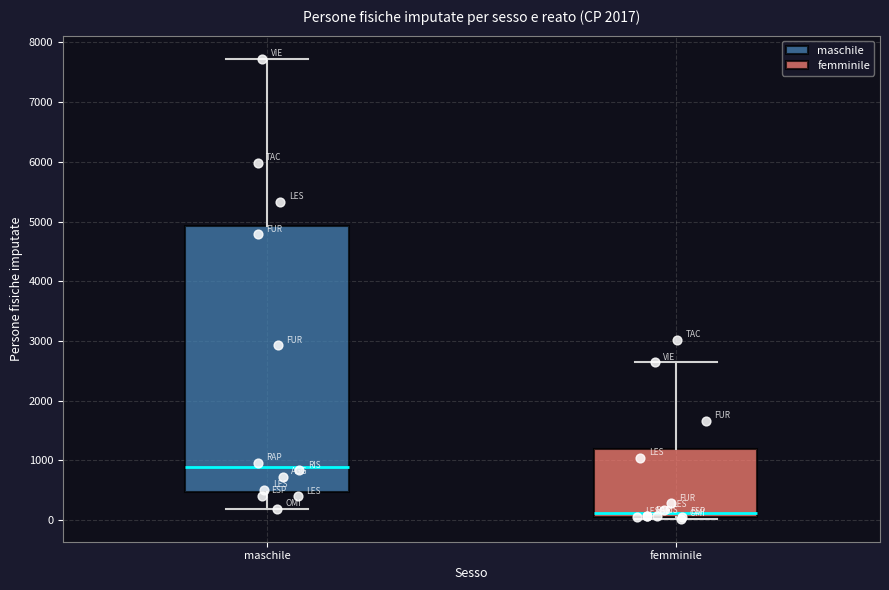

Comparing the boxes themselves (not the whiskers), which one is the tallest?

maschile